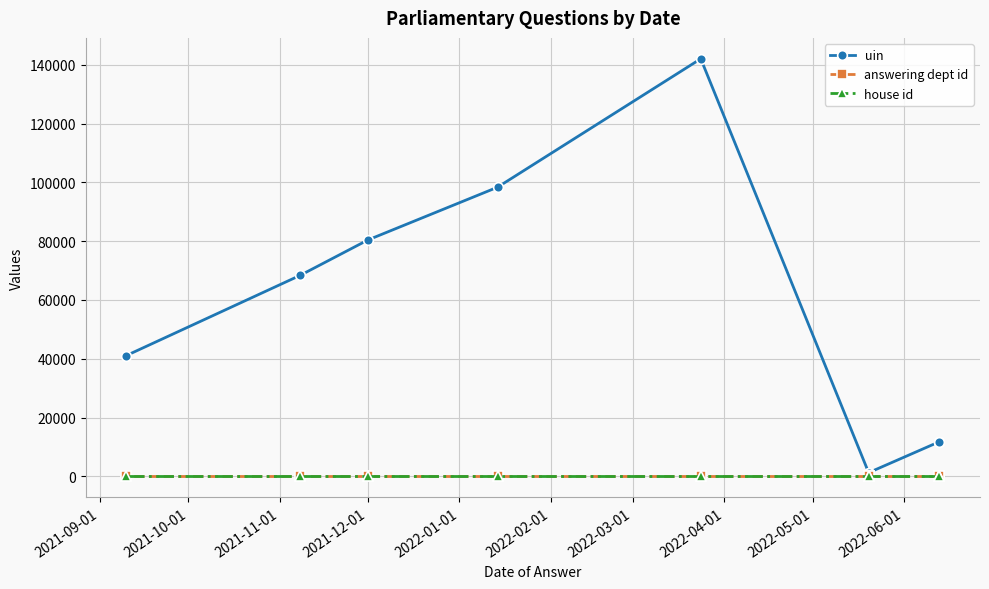

What is the minimum value for house id?

1